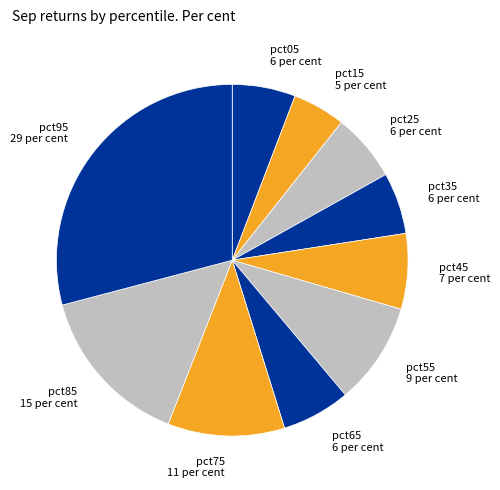

True or false: pct95 accounts for 29% of the total.

True